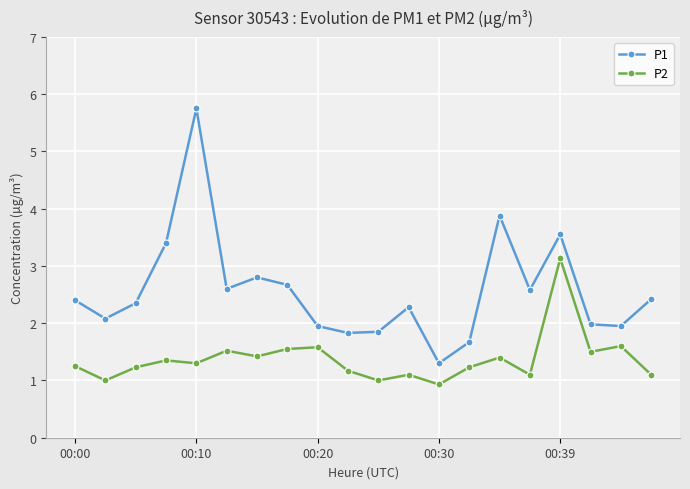

True or false: P2 and P1 intersect in this chart.

False